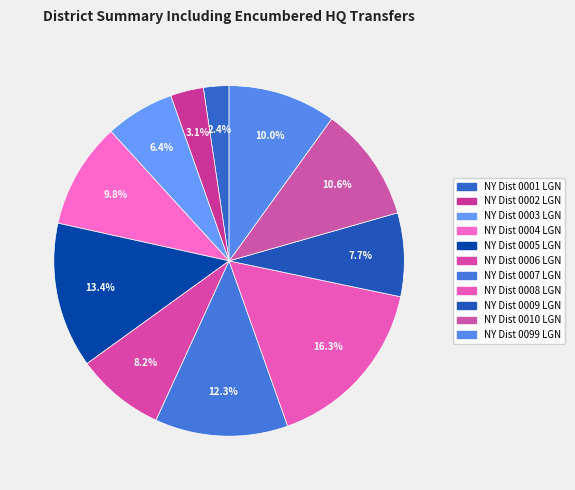

How many segments does this pie chart have?

11